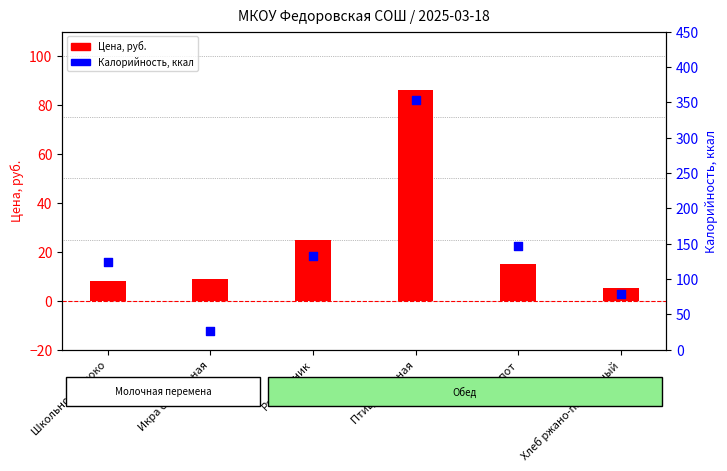

Which series reaches the maximum Y coordinate?

Калорийность, ккал